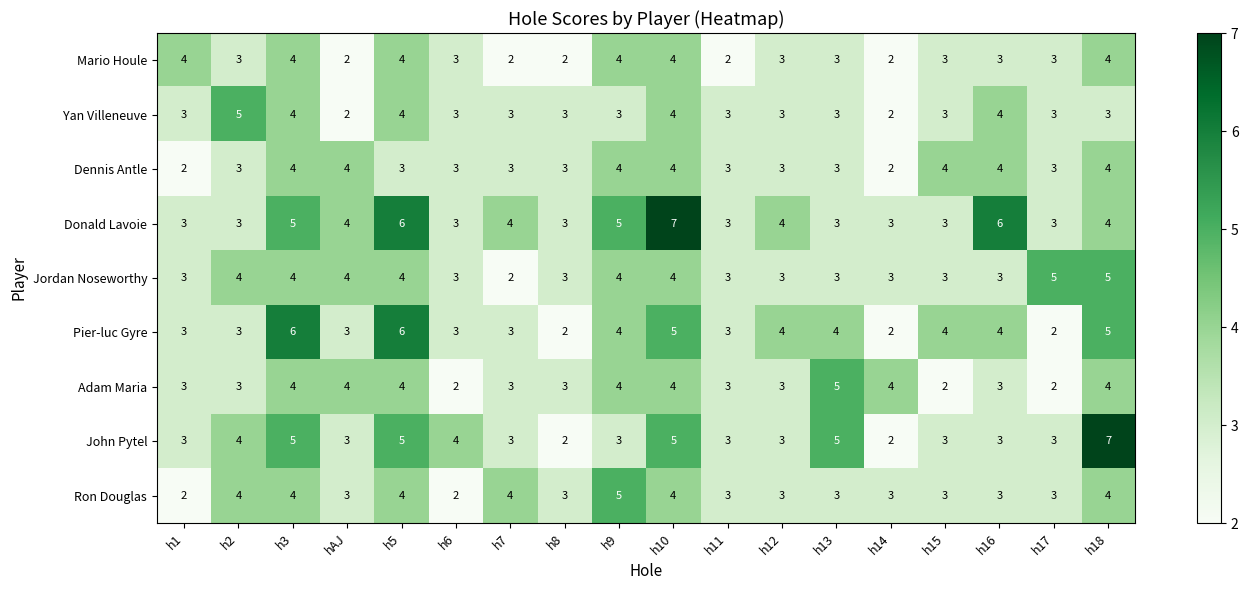

What is the sum of all Mario Houle values?

55